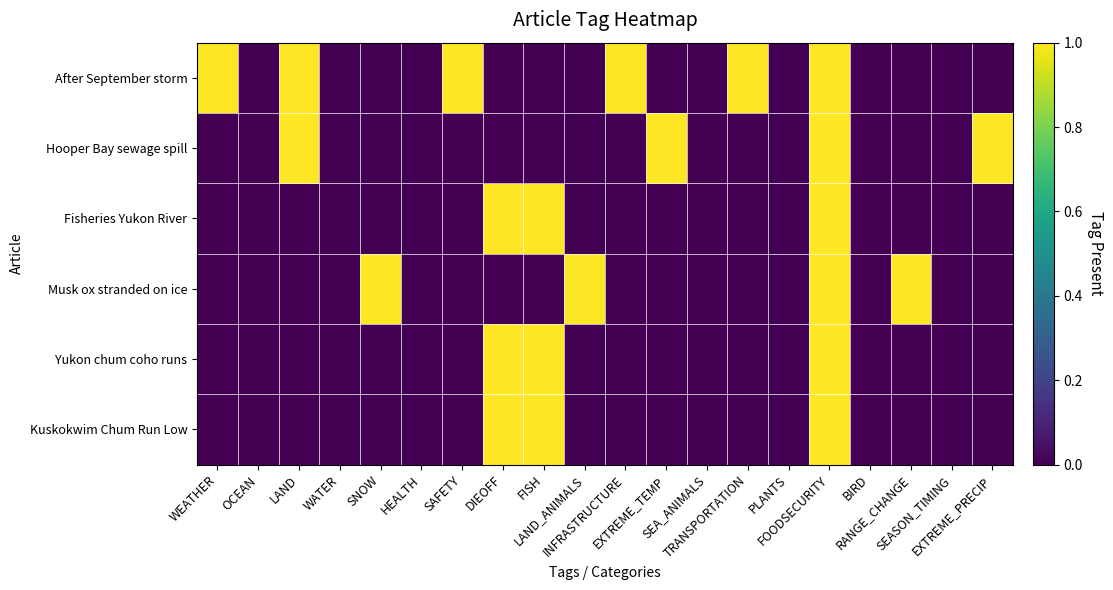

Rank the series by their maximum value, from lowest to highest.

After September storm, Hooper Bay sewage spill, Fisheries Yukon River, Musk ox stranded on ice, Yukon chum coho runs, Kuskokwim Chum Run Low